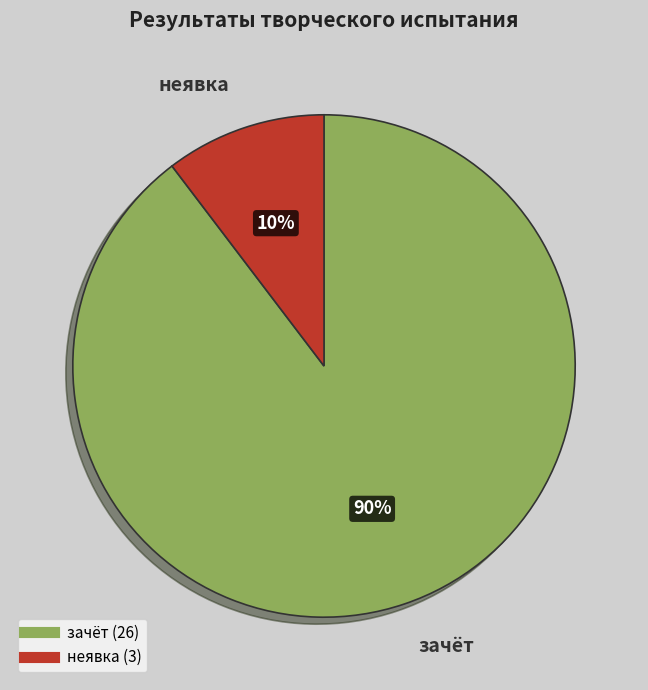

To the nearest percent, what is the combined percentage of зачёт and неявка?

100%